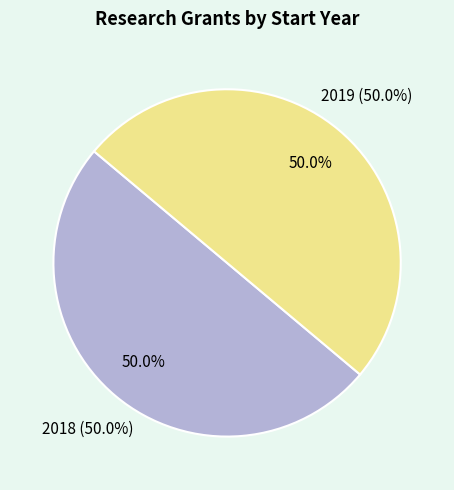

Which category has the smallest portion of the pie?

2018